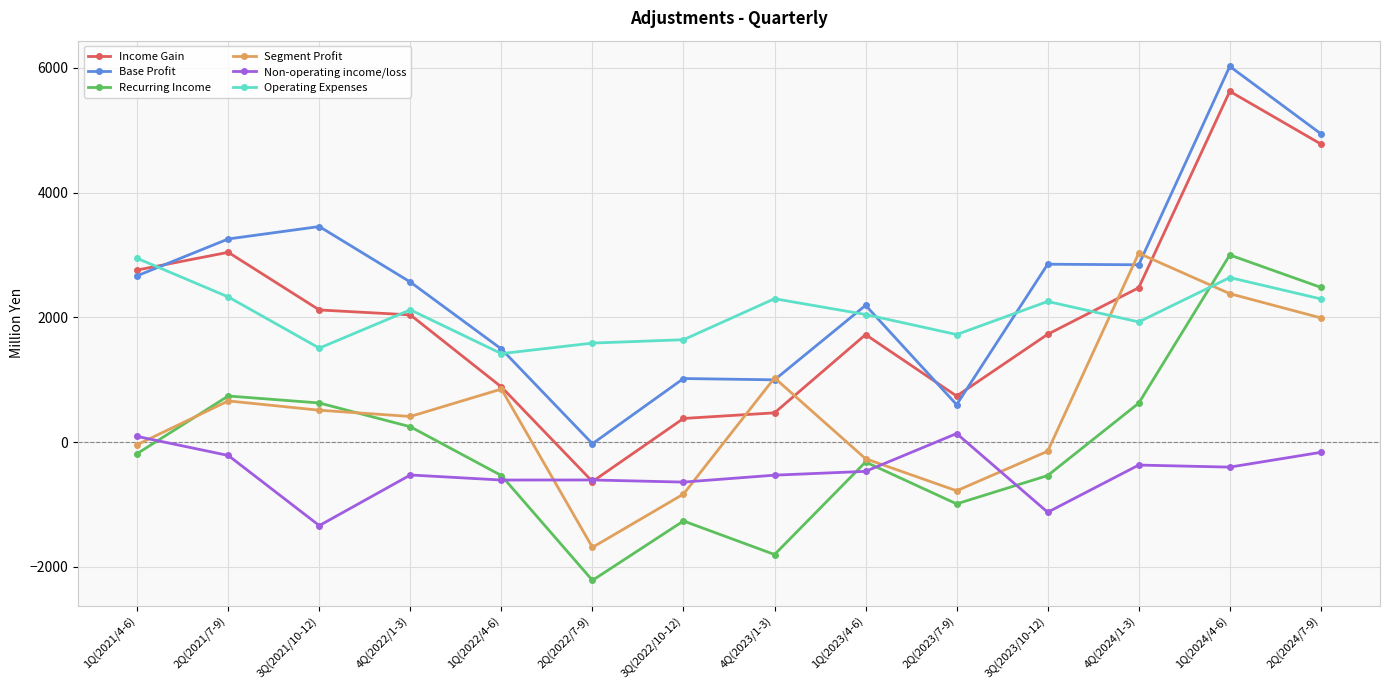

Which series has the widest spread of values?

Income Gain